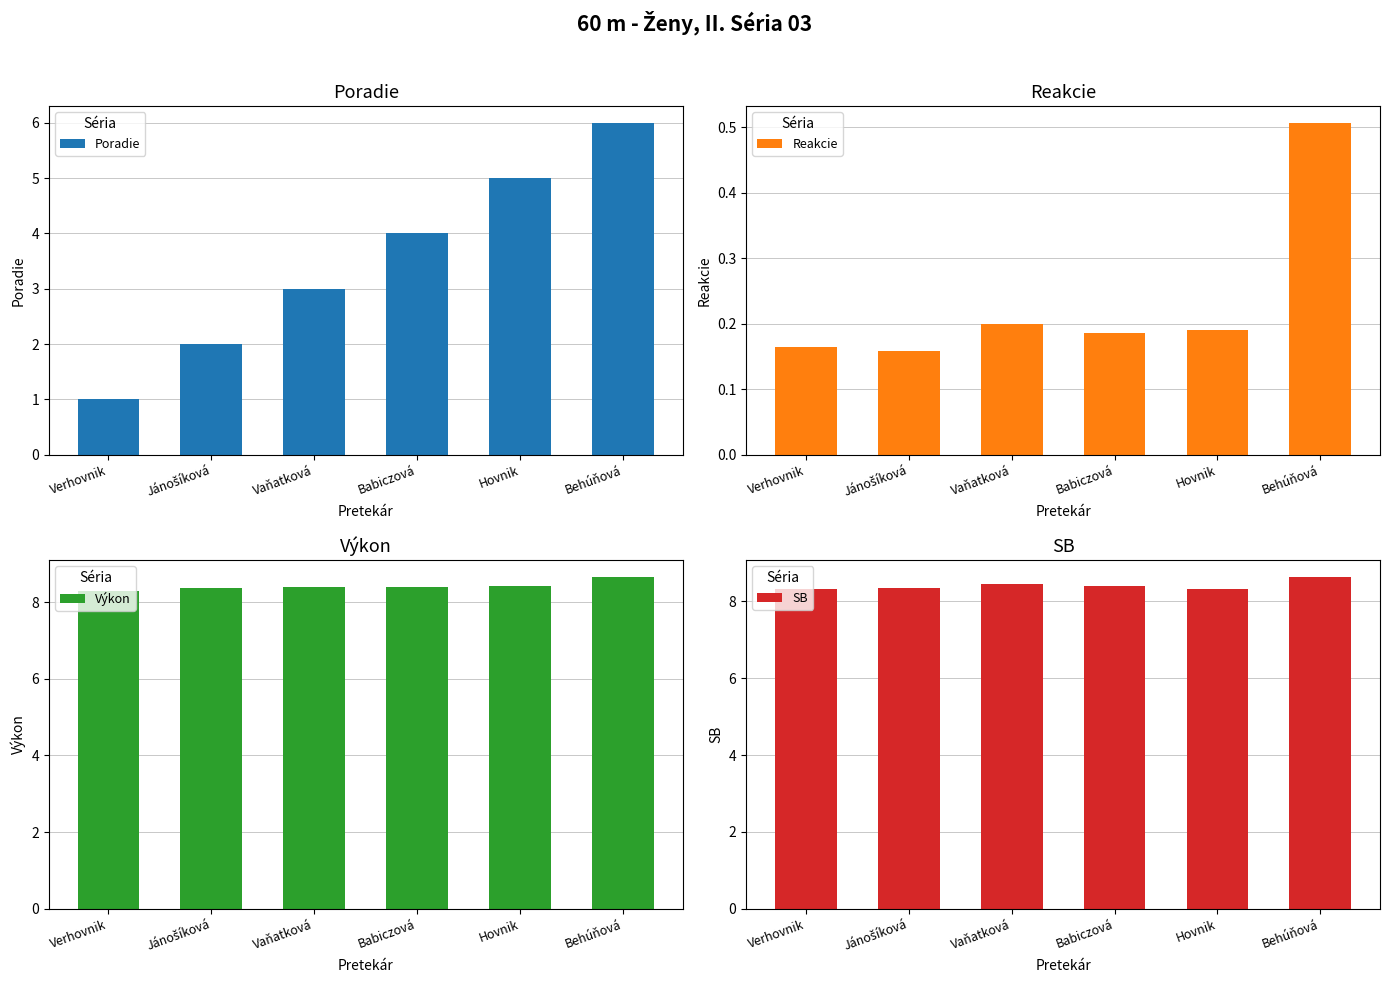

Where does the Poradie series first go above 4?

Hovnik